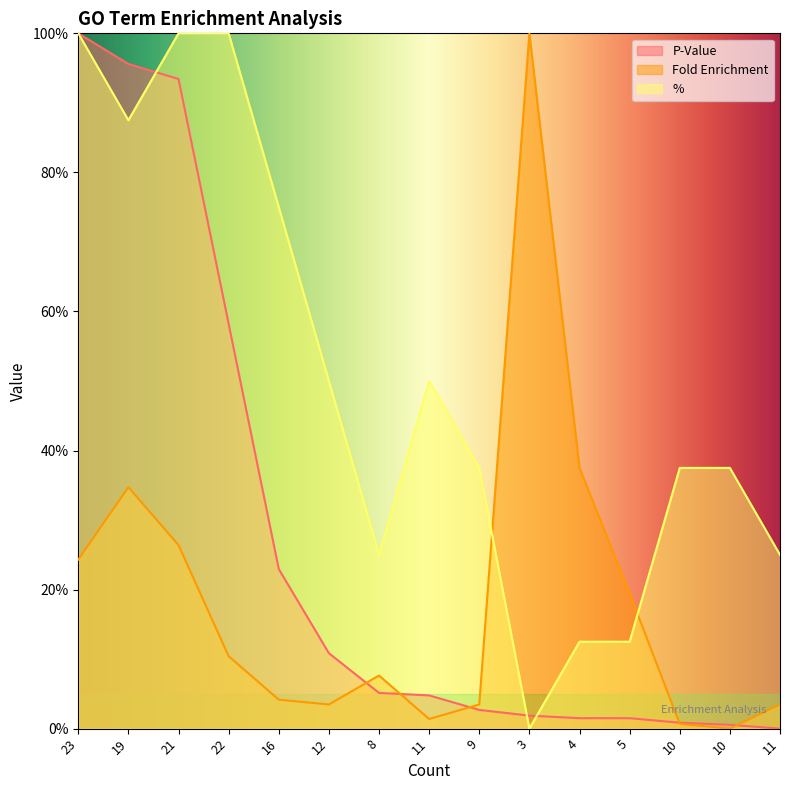

At which label does % reach its peak?

23